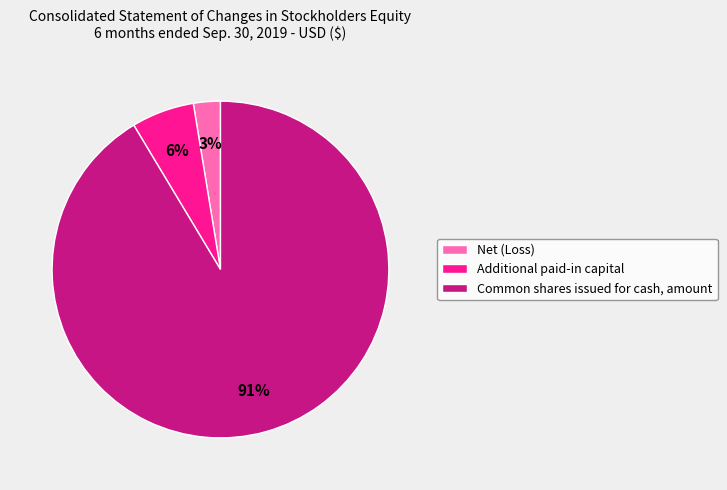

How many segments does this pie chart have?

3